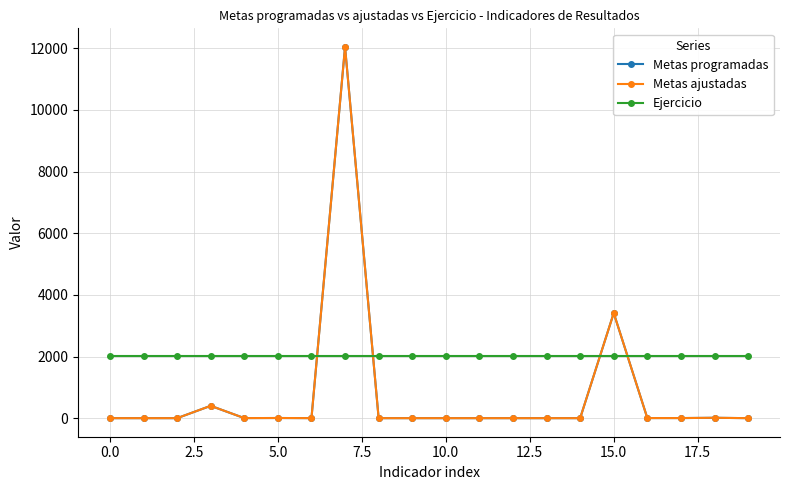

Does the chart have visible grid lines?

Yes